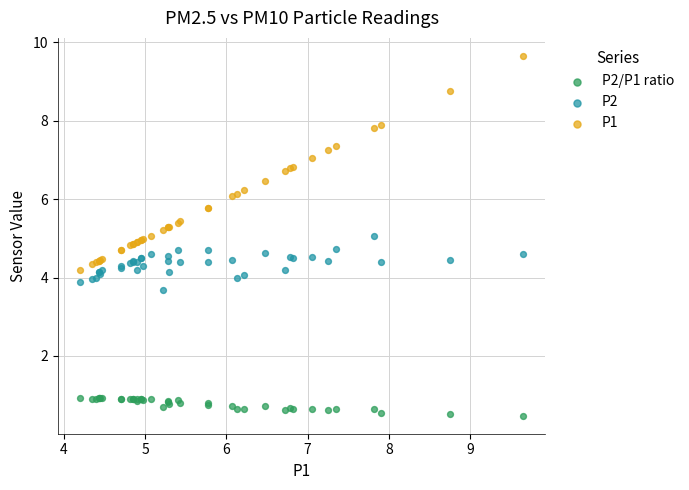

Which series contains the highest Y value?

P1